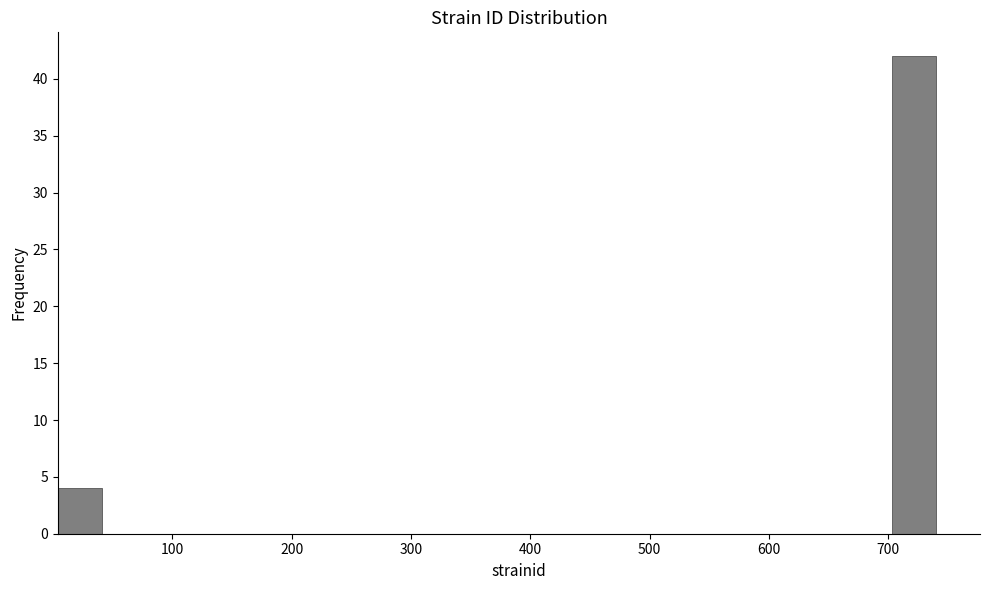

Around what value on the x-axis is the tallest bar? Give the approximate position of its centre, as read against the axis.

720